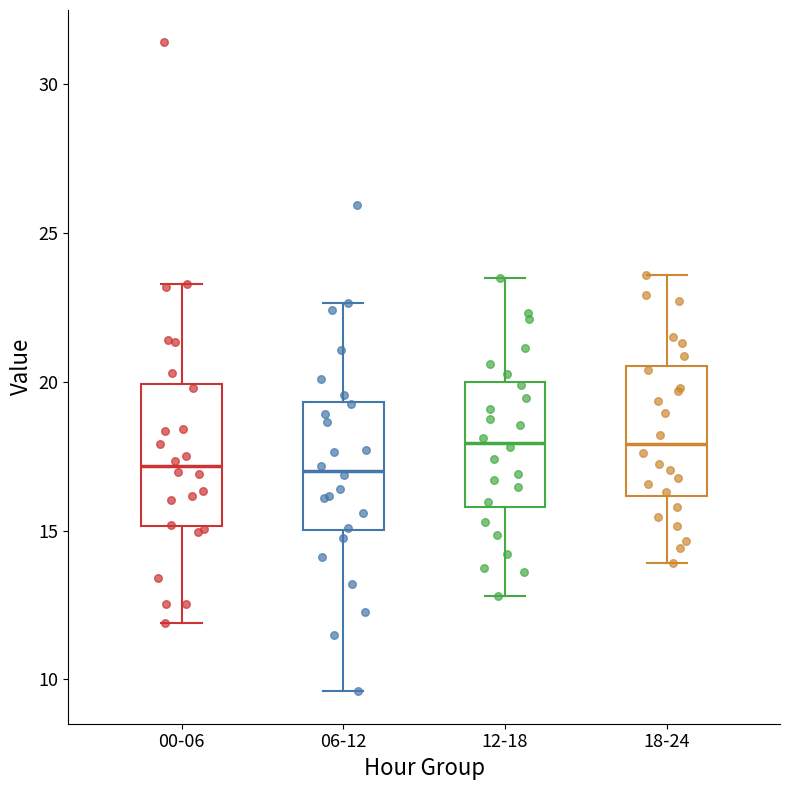

Reading left to right, read every box against the y-axis: the position of its median line, the range the box covers, and the ends of its whiskers. The values are not printed on the chart, so give them approximately, as read against the axis.

00-06: median 17.0, box 15.0 to 20.0, whiskers 12.0 to 23.5
06-12: median 17.0, box 15.0 to 19.5, whiskers 9.5 to 22.5
12-18: median 18.0, box 16.0 to 20.0, whiskers 13.0 to 23.5
18-24: median 18.0, box 16.0 to 20.5, whiskers 14.0 to 23.5